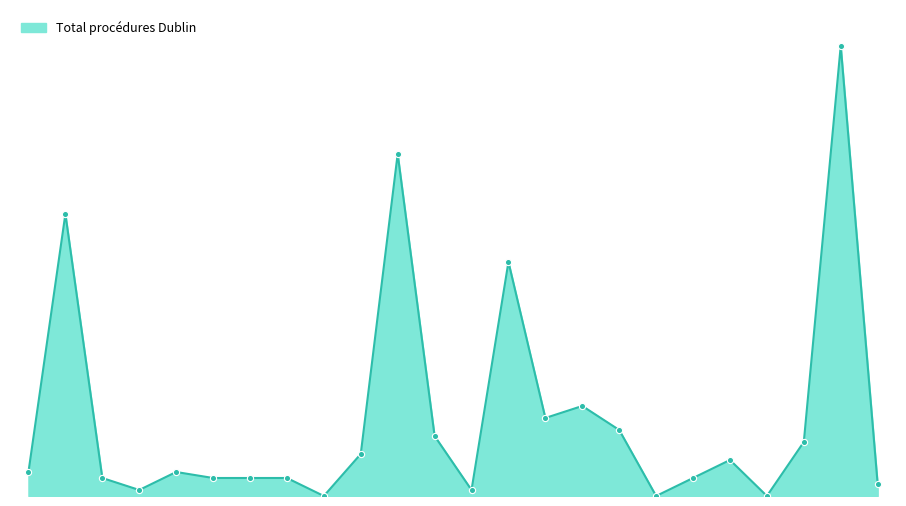

How many lines are shown in the chart?

1